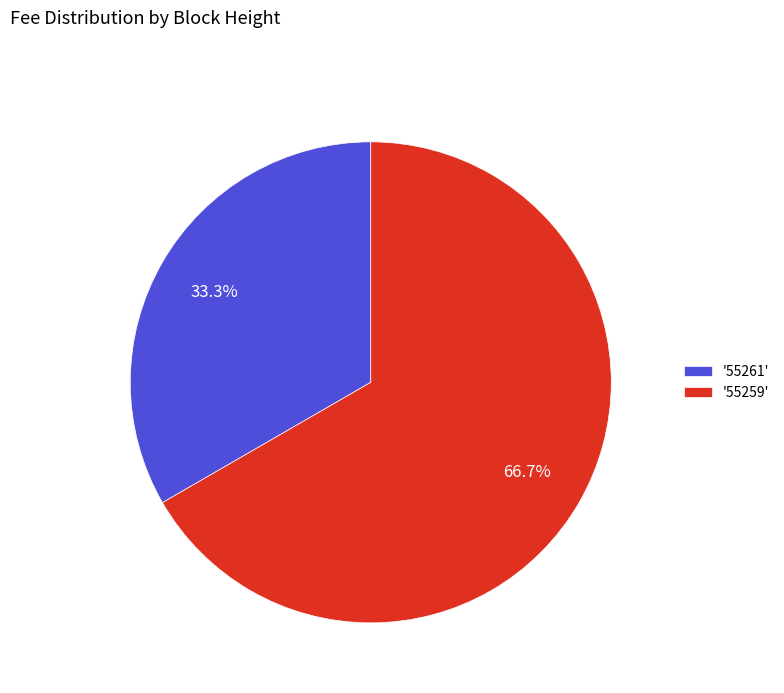

Which category accounts for the majority?

'55259'